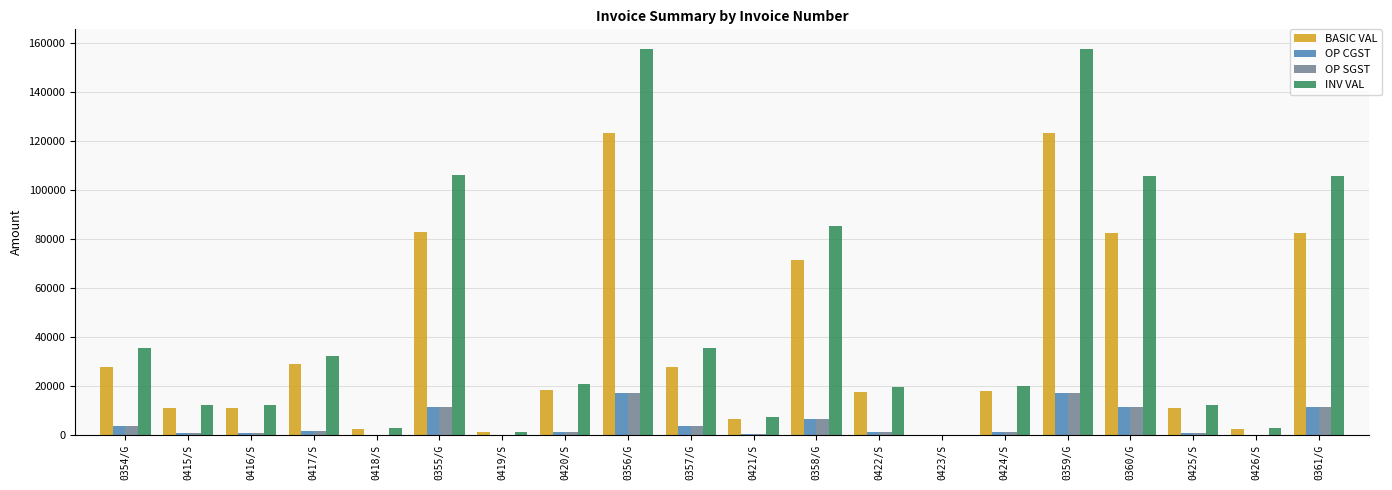

What is the maximum value shown in the chart?

157747.2